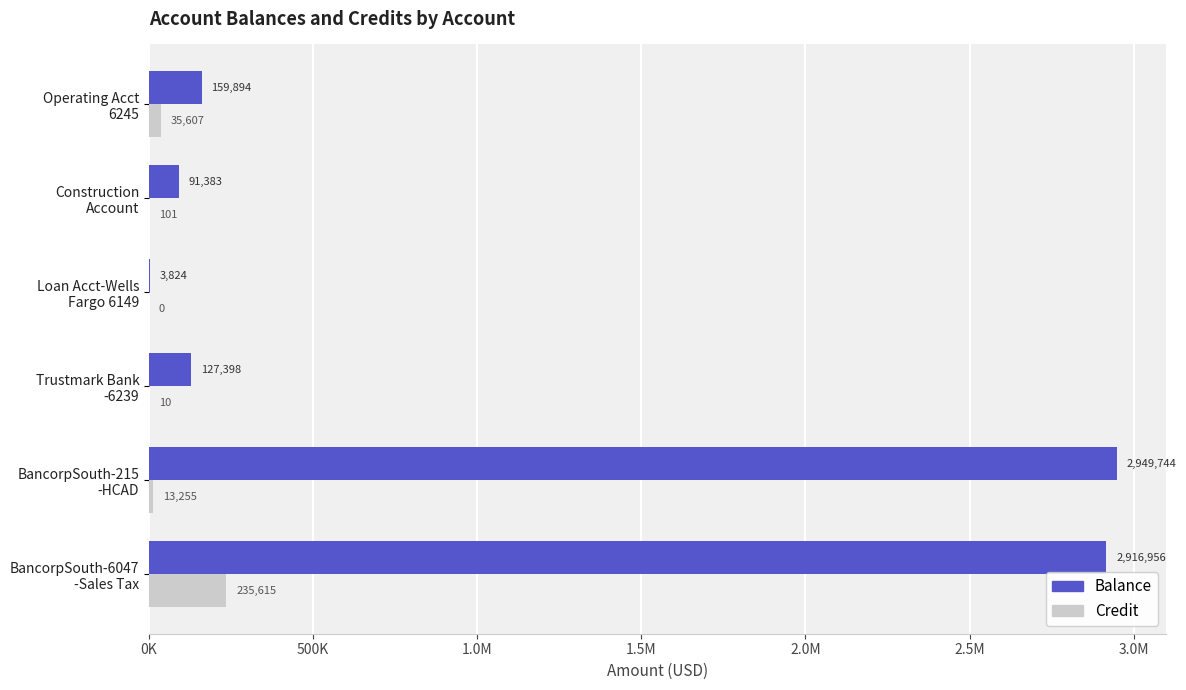

Count the number of data series in this chart.

2